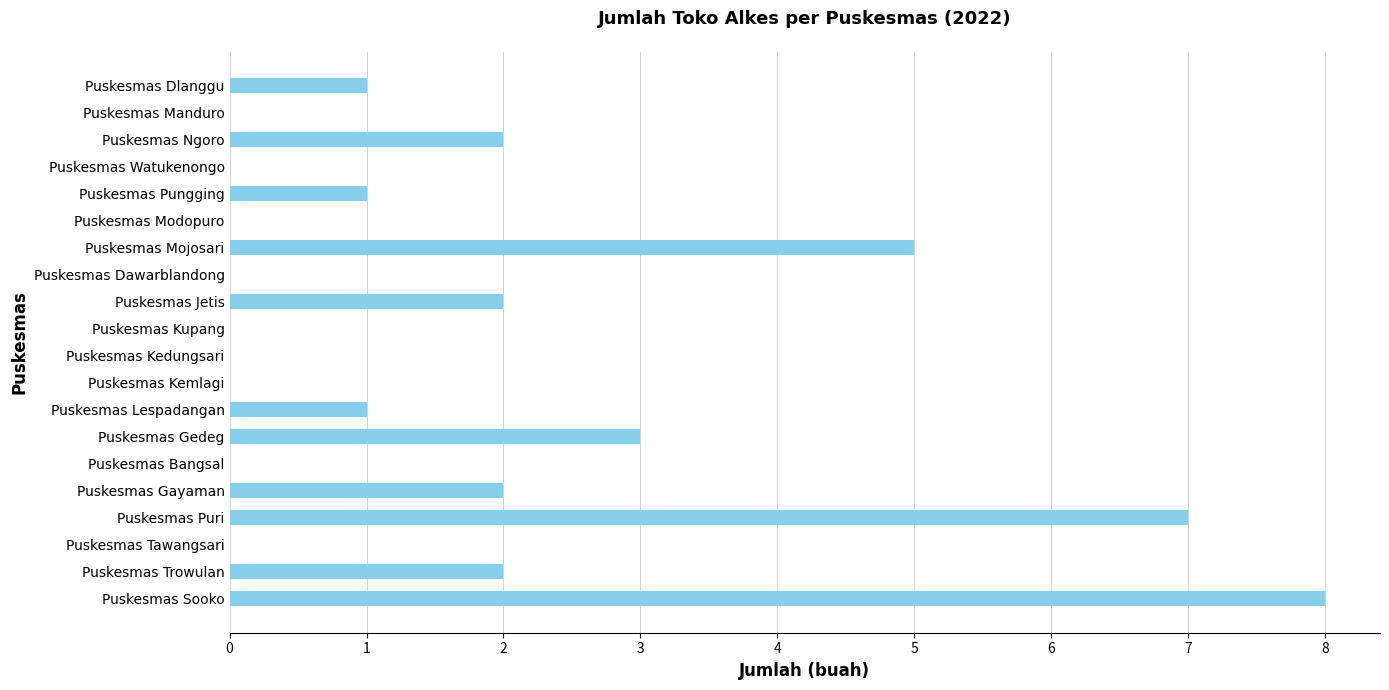

Reading bottom to top, extract all data points from this chart.

Puskesmas Sooko=8	Puskesmas Trowulan=2	Puskesmas Tawangsari=0	Puskesmas Puri=7	Puskesmas Gayaman=2	Puskesmas Bangsal=0	Puskesmas Gedeg=3	Puskesmas Lespadangan=1	Puskesmas Kemlagi=0	Puskesmas Kedungsari=0	Puskesmas Kupang=0	Puskesmas Jetis=2	Puskesmas Dawarblandong=0	Puskesmas Mojosari=5	Puskesmas Modopuro=0	Puskesmas Pungging=1	Puskesmas Watukenongo=0	Puskesmas Ngoro=2	Puskesmas Manduro=0	Puskesmas Dlanggu=1